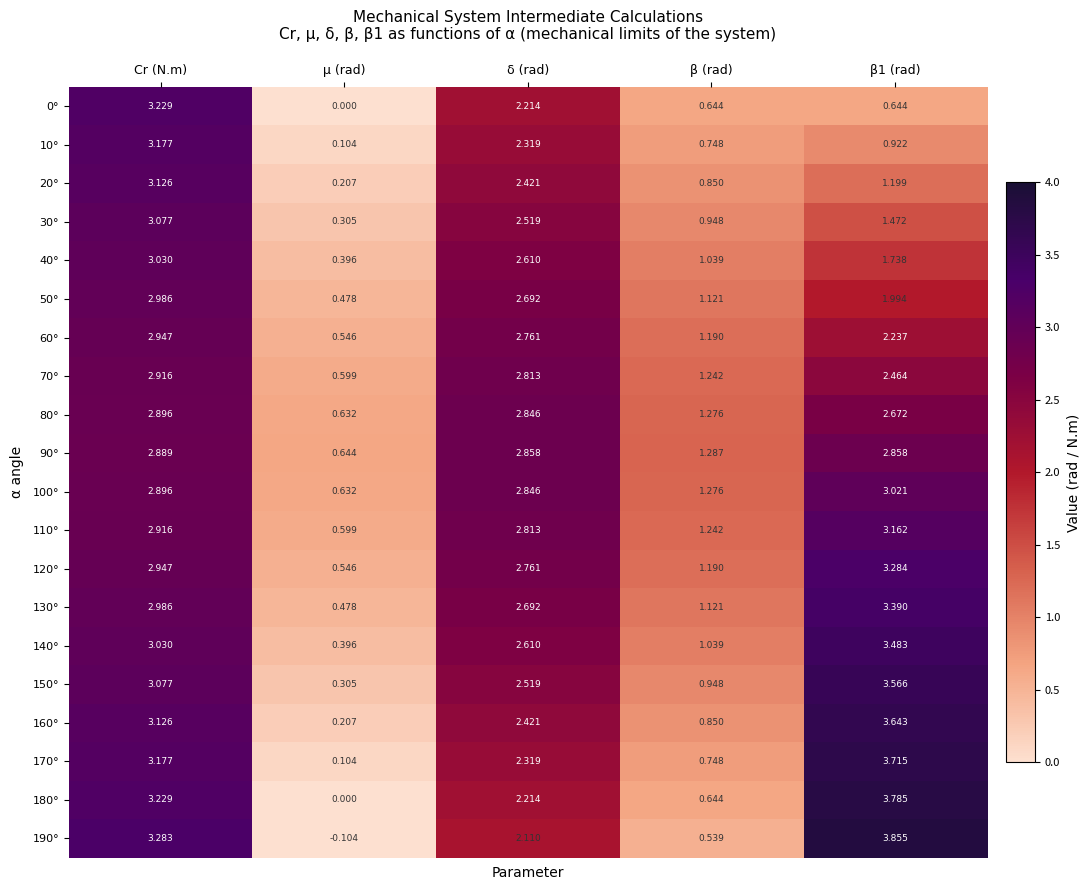

Where is 140° nearest to the value 1?

β (rad)